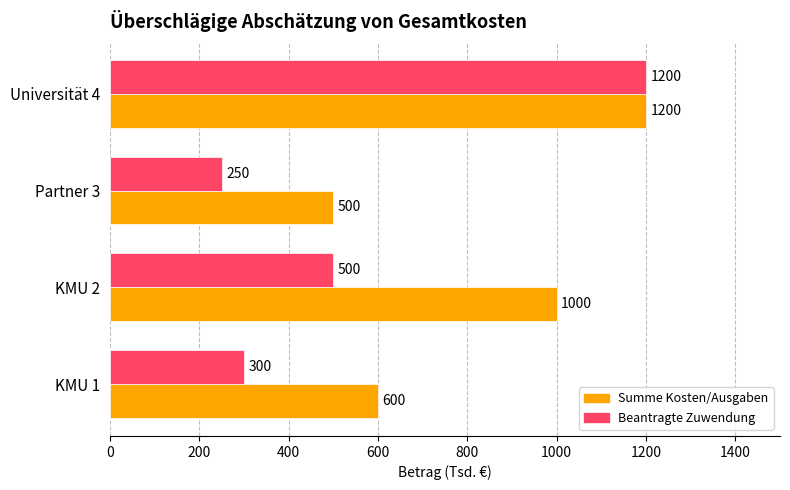

Rank the categories by Summe Kosten/Ausgaben value from highest to lowest.

Universität 4, KMU 2, KMU 1, Partner 3